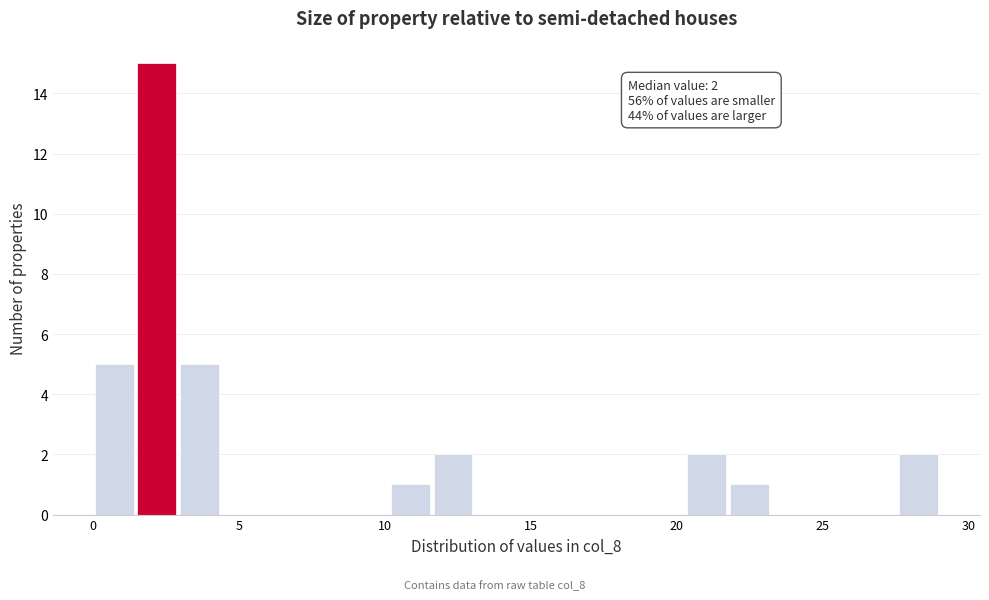

Read against the x-axis, roughly where is the centre of the tallest bar?

2.0